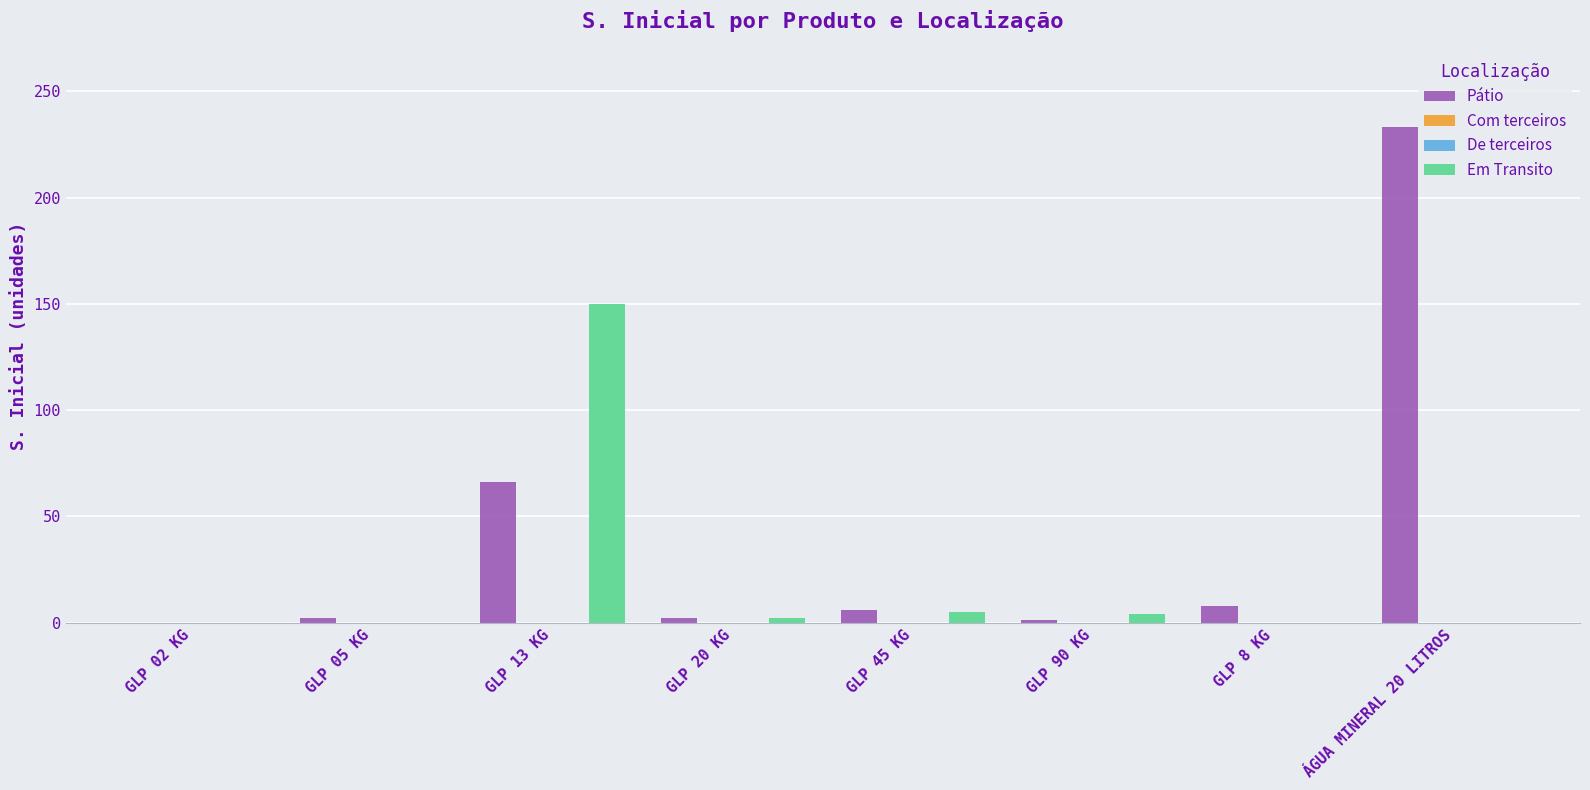

Which category has the highest value across all series?

ÁGUA MINERAL 20 LITROS